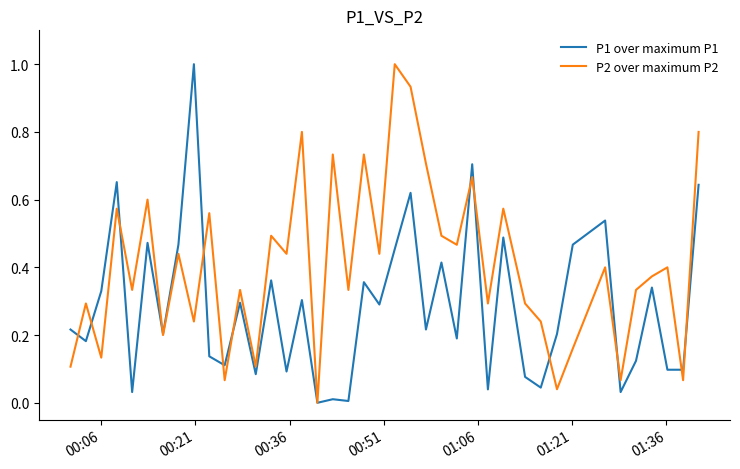

How many distinct data groups are displayed?

2